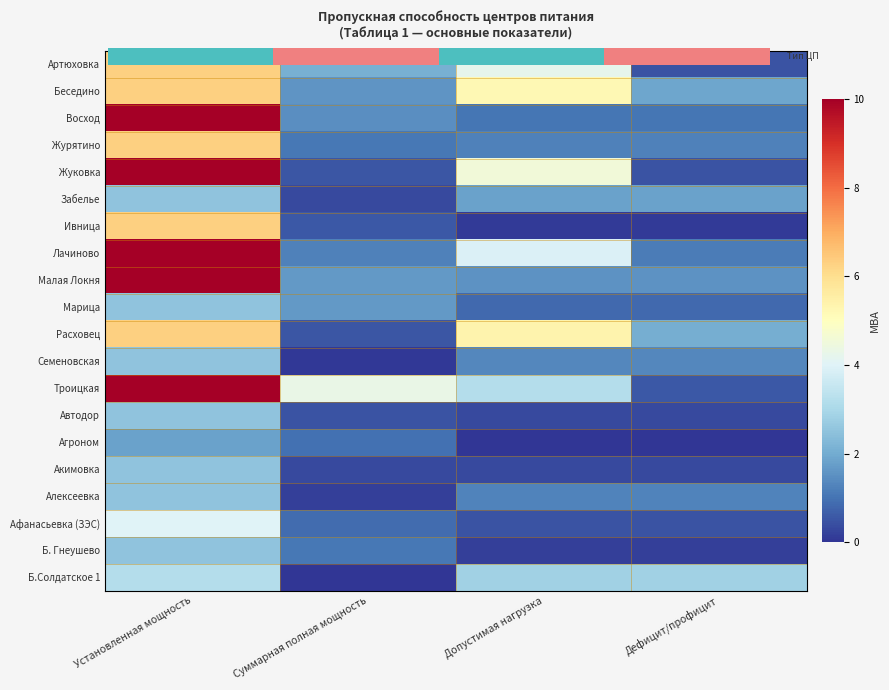

What is the difference between the maximum and minimum values in the Жуковка series?

9.5